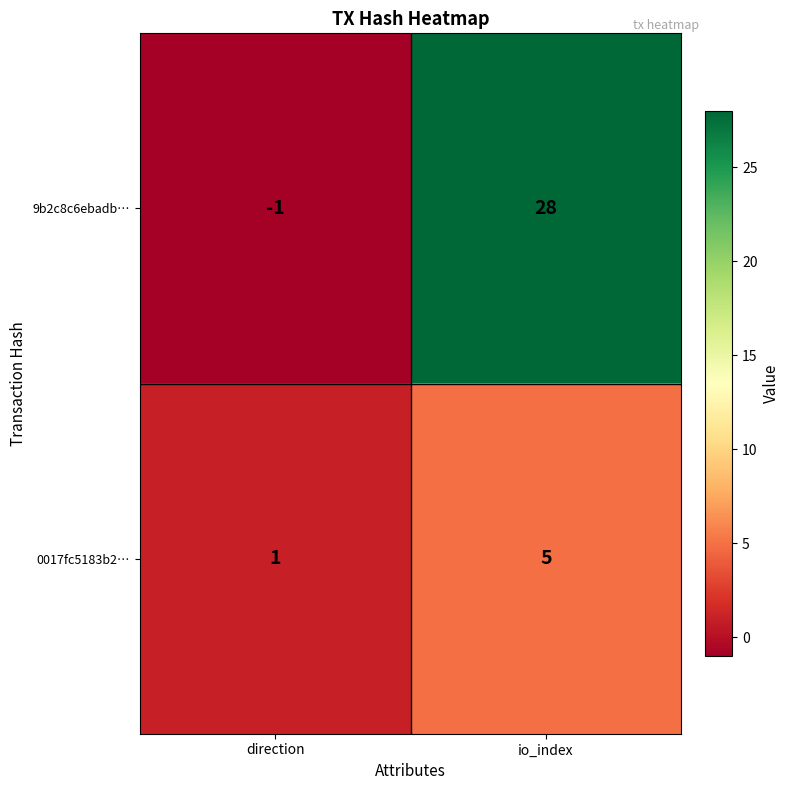

At which label is 9b2c8c6ebadb… closest to 13?

direction